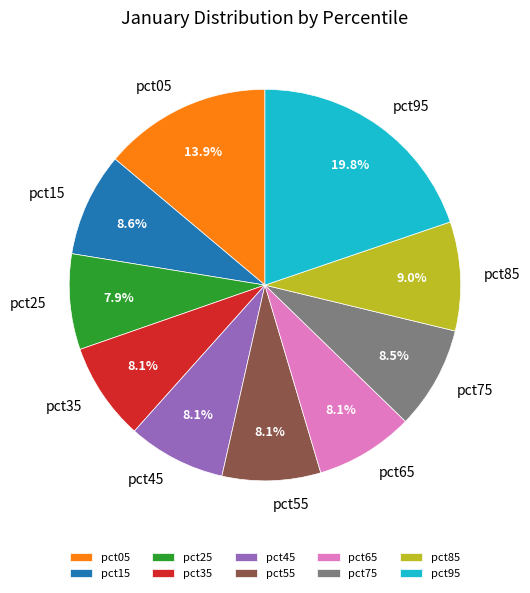

Is there a majority slice in this chart?

No